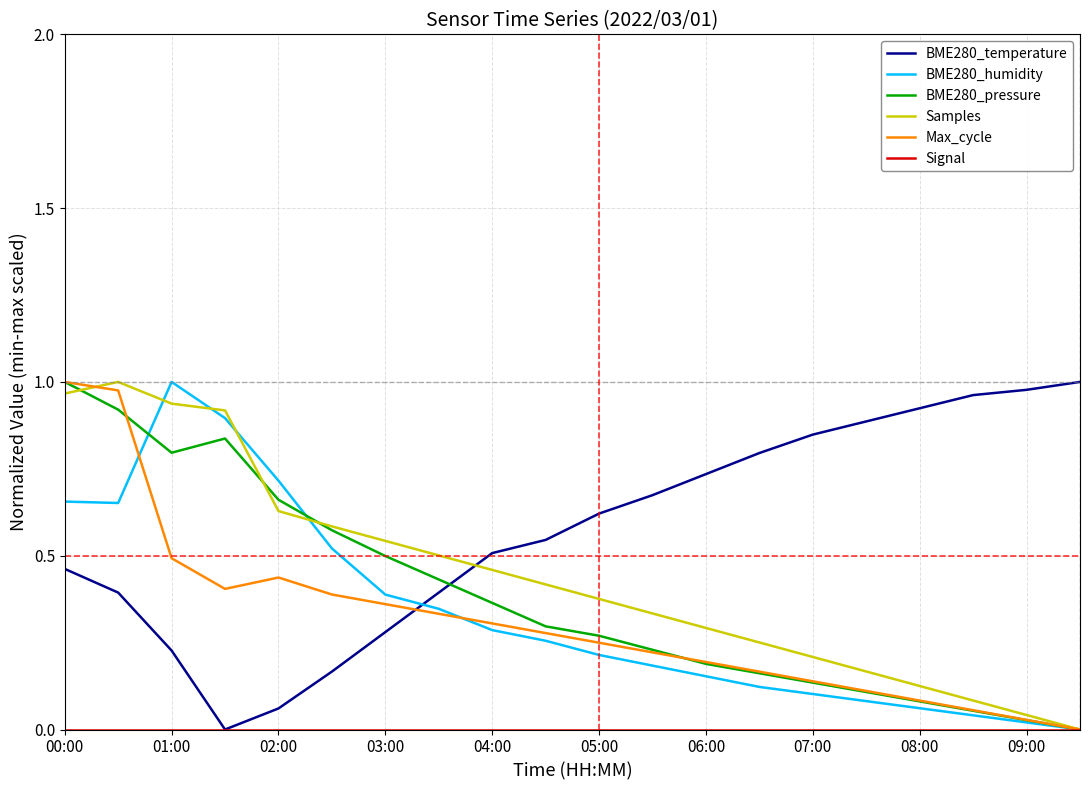

Which series has the largest total across all categories?

BME280_temperature